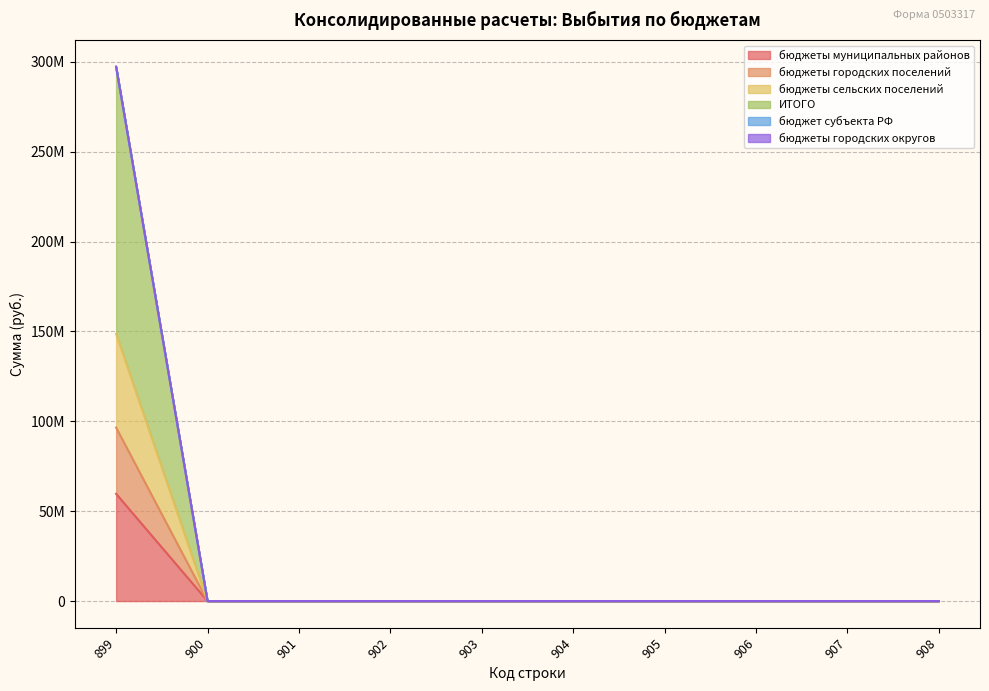

Which series changed the most between 902 and 906?

бюджеты муниципальных районов